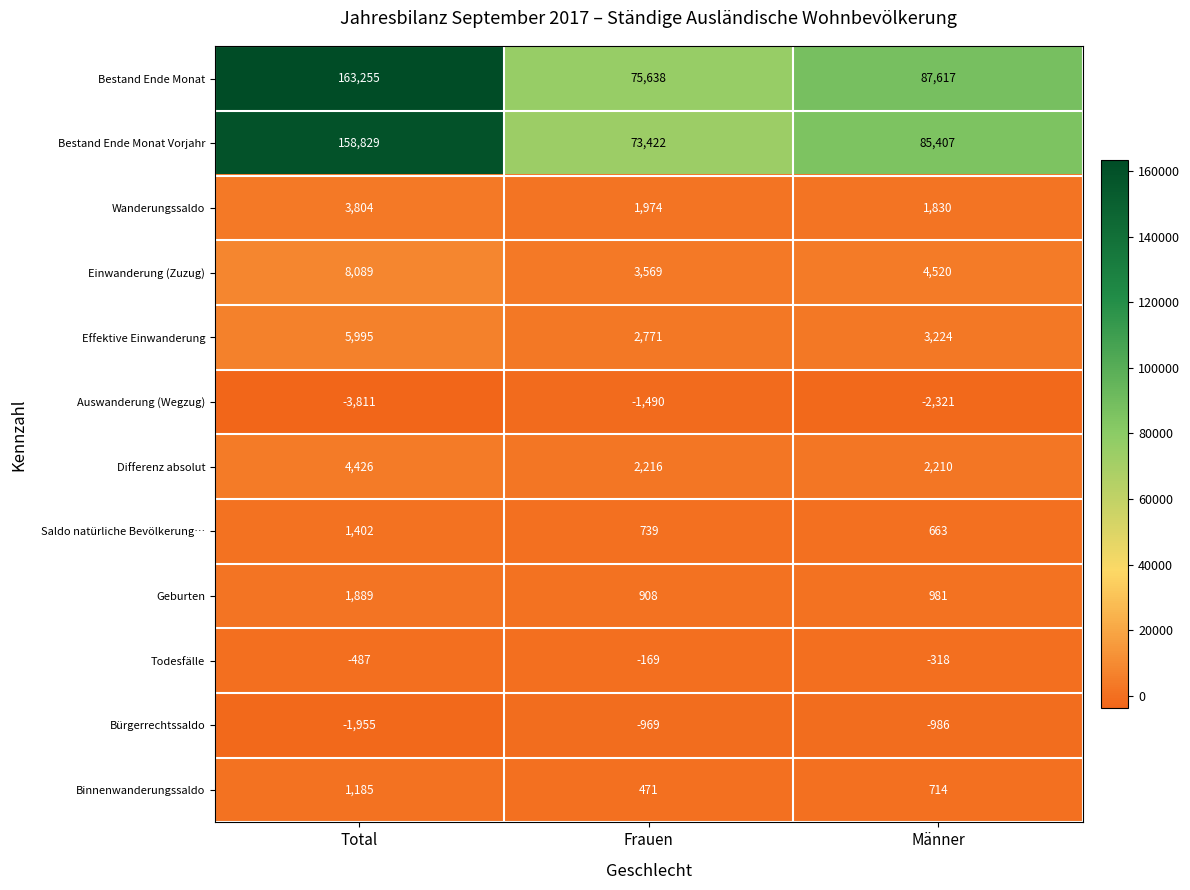

Read the Saldo natürliche Bevölkerung… value at Frauen.

739